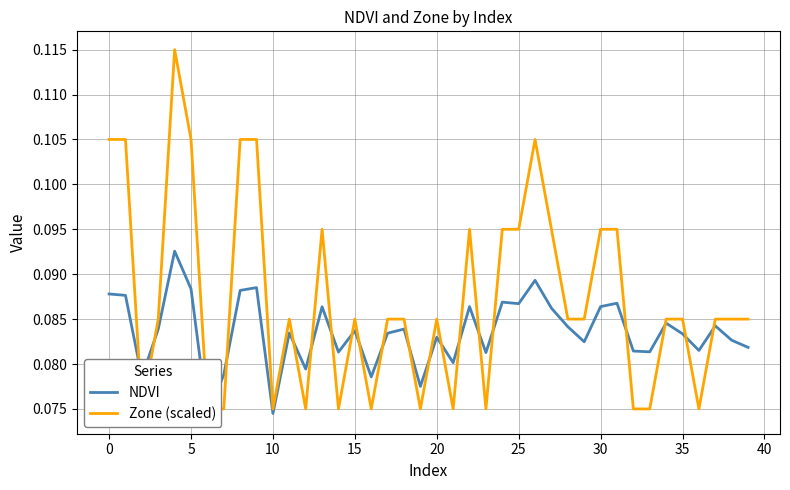

Reading right to left, list all the values displayed in this chart.

NDVI: 0.1	0.1	0.1	0.1	0.1	0.1	0.1	0.1	0.1	0.1	0.1	0.1	0.1	0.1	0.1	0.1	0.1	0.1	0.1	0.1	0.1	0.1	0.1	0.1	0.1	0.1	0.1	0.1	0.1	0.1	0.1	0.1	0.1	0.1	0.1	0.1	0.1	0.1	0.1	0.1
Zone (scaled): 0.1	0.1	0.1	0.1	0.1	0.1	0.1	0.1	0.1	0.1	0.1	0.1	0.1	0.1	0.1	0.1	0.1	0.1	0.1	0.1	0.1	0.1	0.1	0.1	0.1	0.1	0.1	0.1	0.1	0.1	0.1	0.1	0.1	0.1	0.1	0.1	0.1	0.1	0.1	0.1